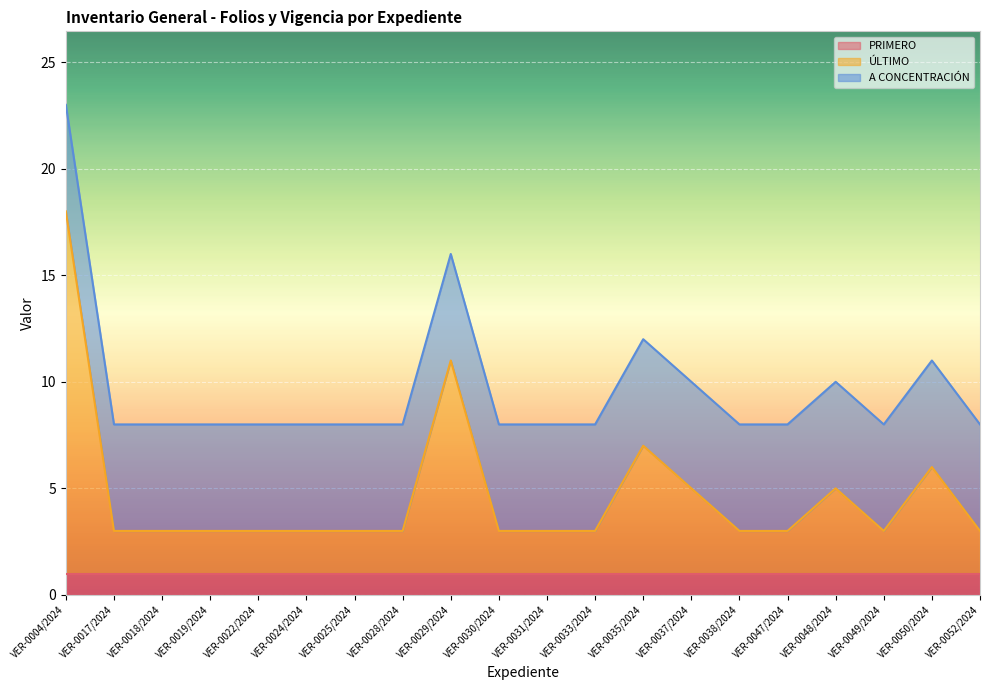

True or false: PRIMERO and A CONCENTRACIÓN cross at least once.

False